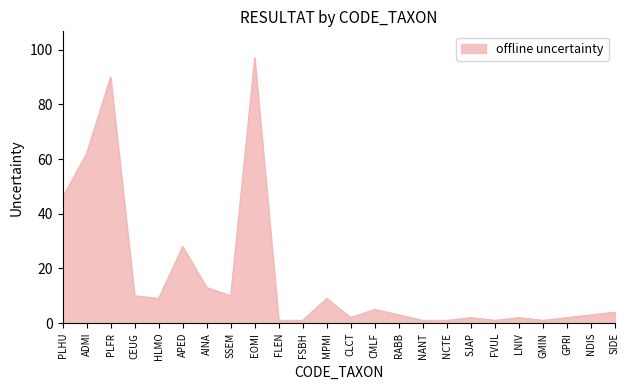

What position from the right is HLMO?

20